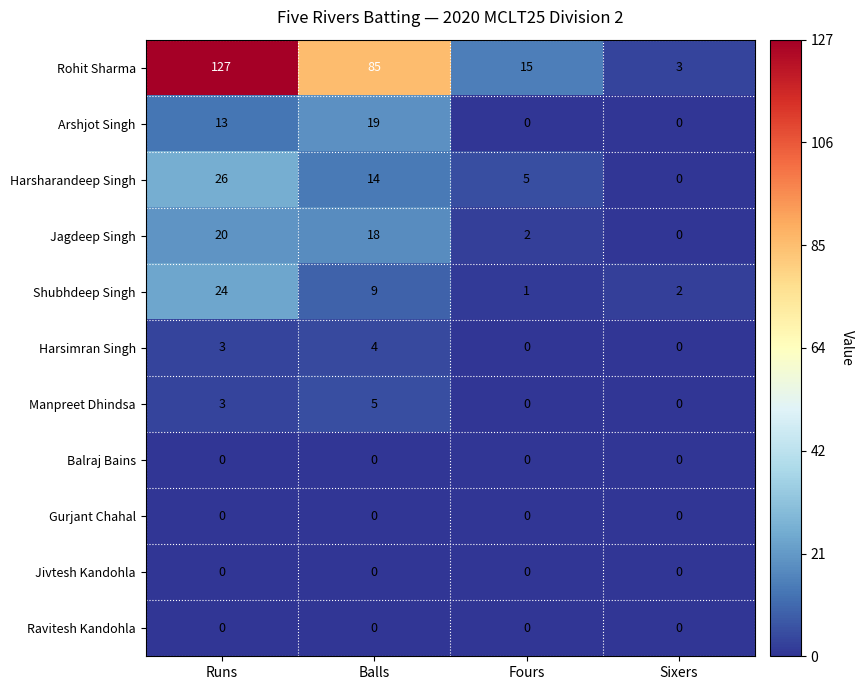

The value of Ravitesh Kandohla at Balls is 0. True or false?

True